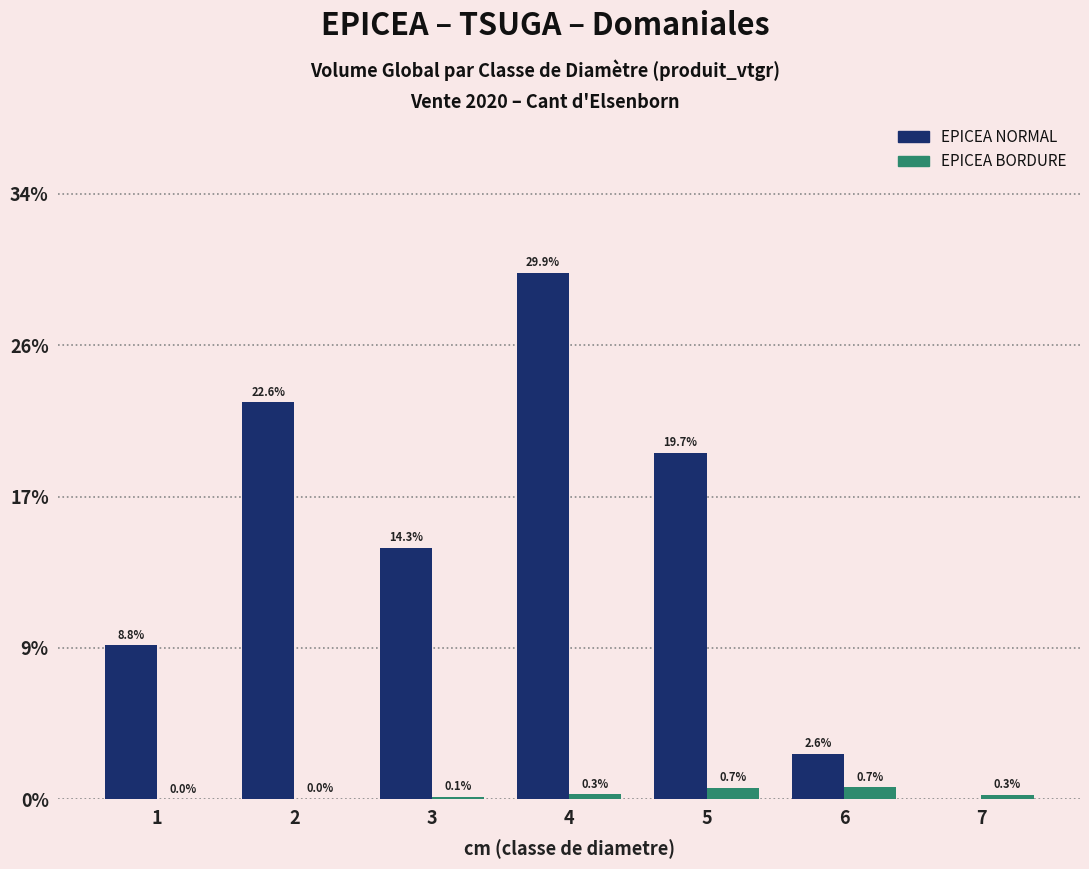

What are all the series names shown in the legend?

EPICEA NORMAL, EPICEA BORDURE